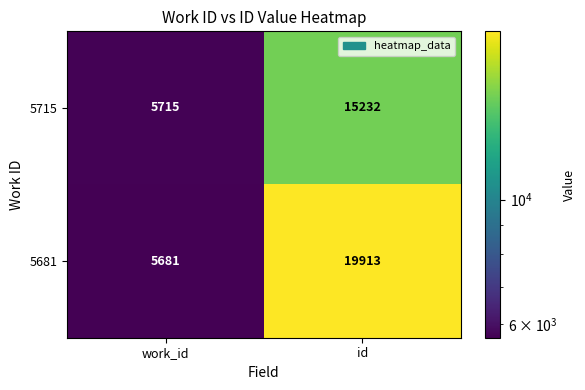

True or false: 5715 has a value of 15232 at id.

True